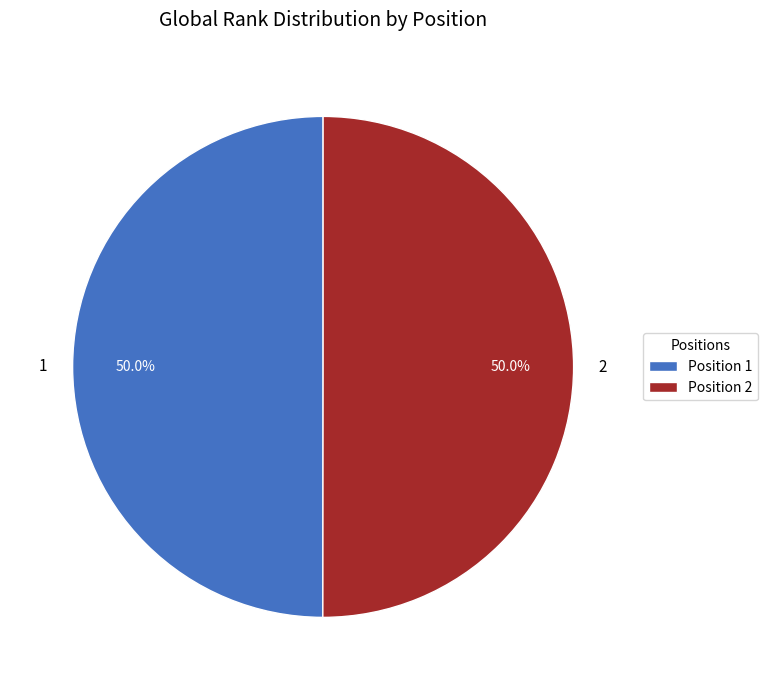

To the nearest percent, what portion does 2 represent?

50%